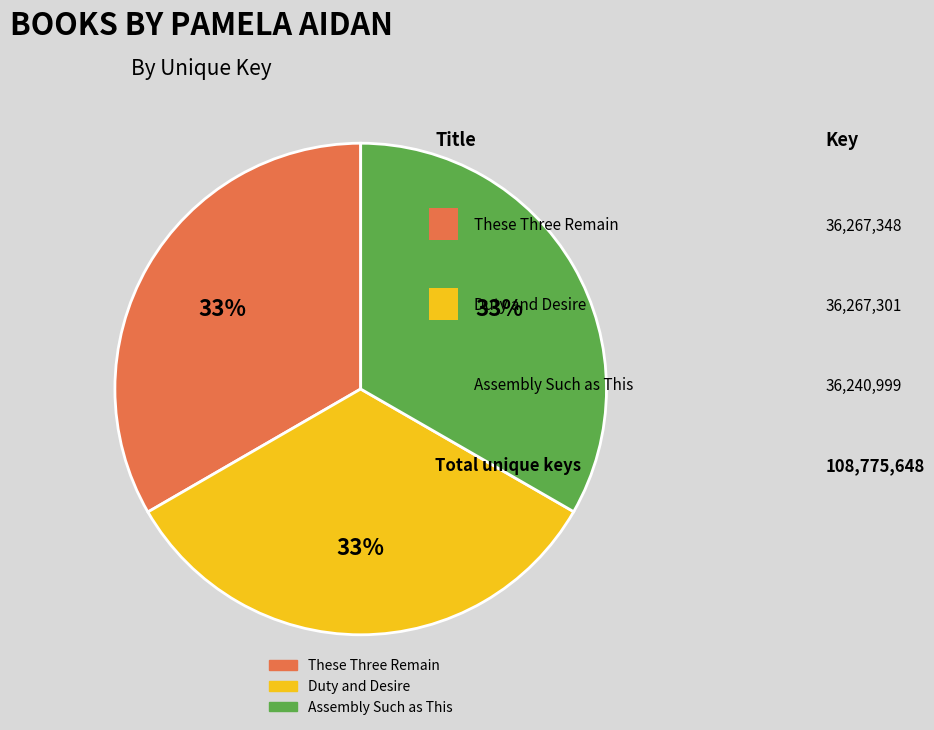

To the nearest percent, what percentage of the pie is These Three Remain?

33%